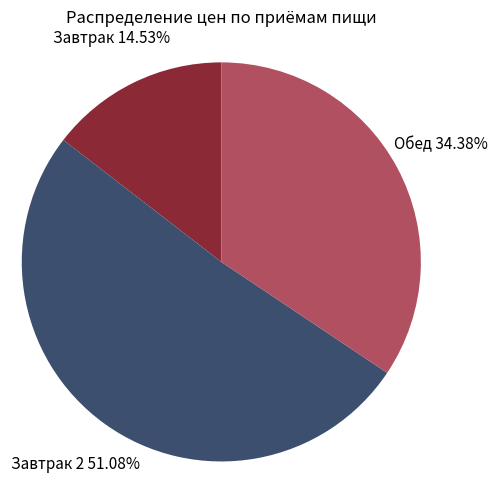

Rank the categories by value from highest to lowest.

Завтрак 2, Обед, Завтрак